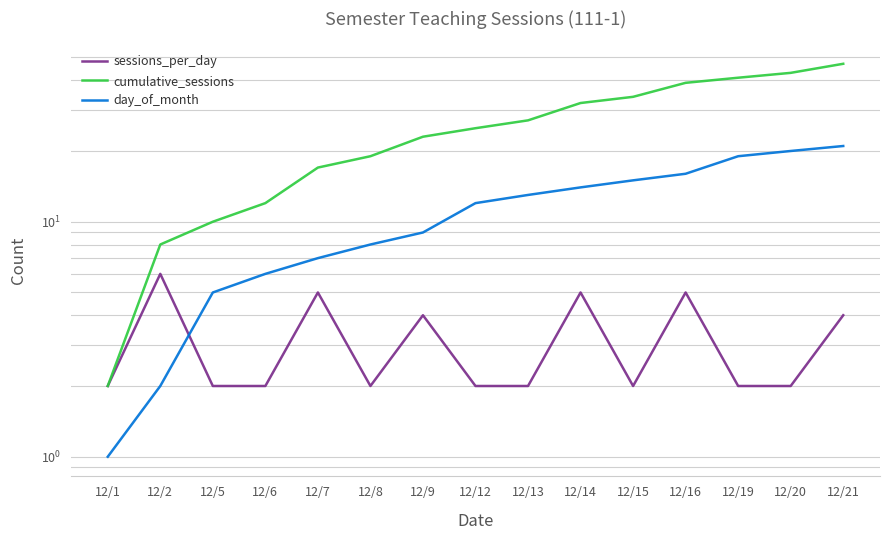

Between 12/5 and 12/9, which series saw the biggest shift?

cumulative_sessions